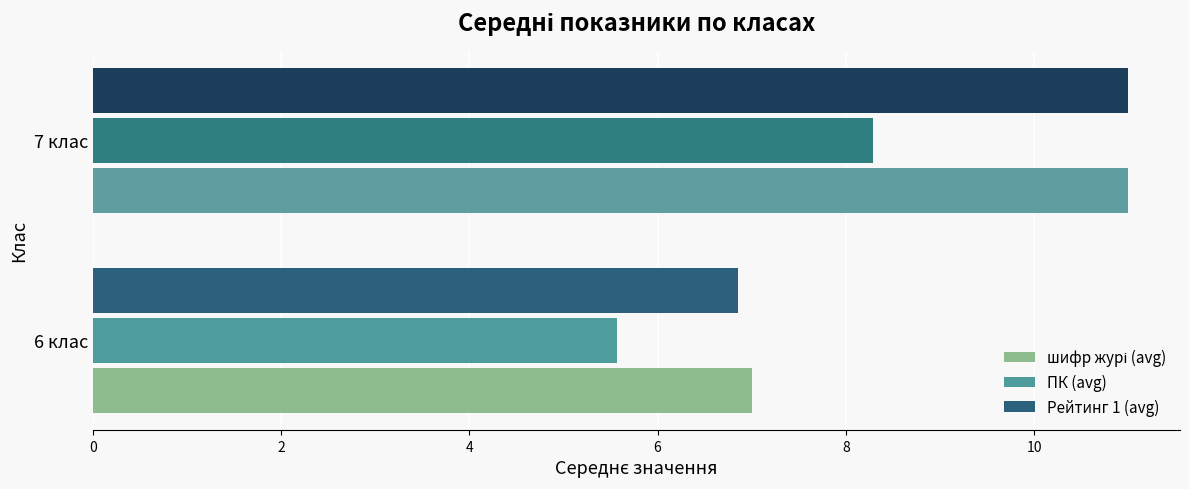

What is the minimum value for Рейтинг 1 (avg)?

6.9